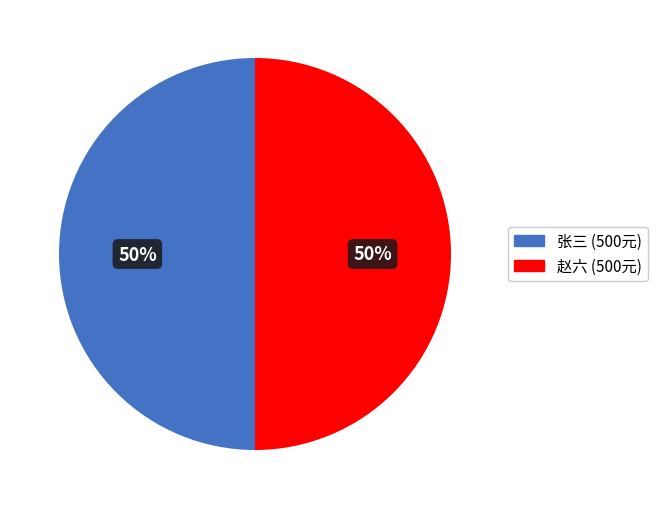

To the nearest percent, what is the average slice percentage?

50%